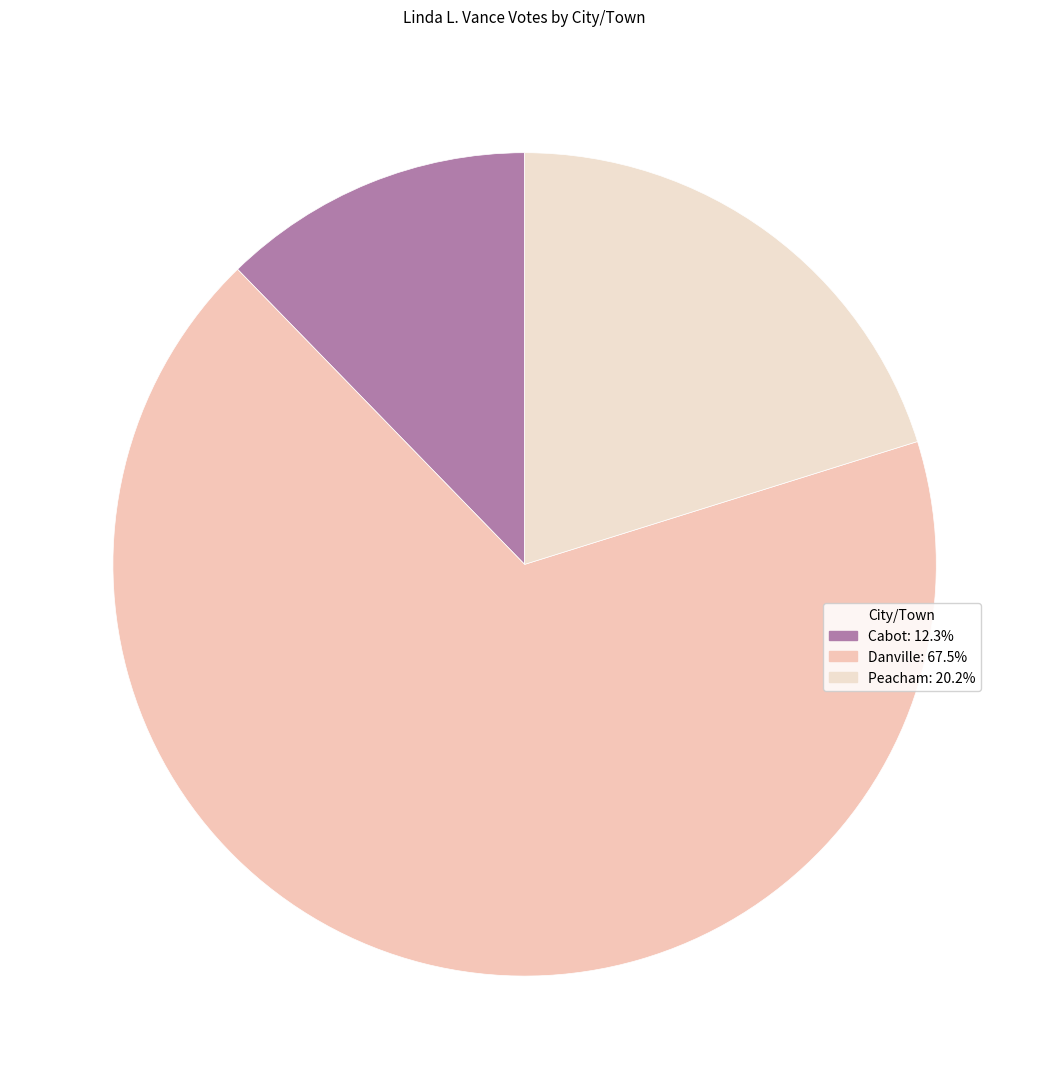

Which category accounts for the majority?

Danville